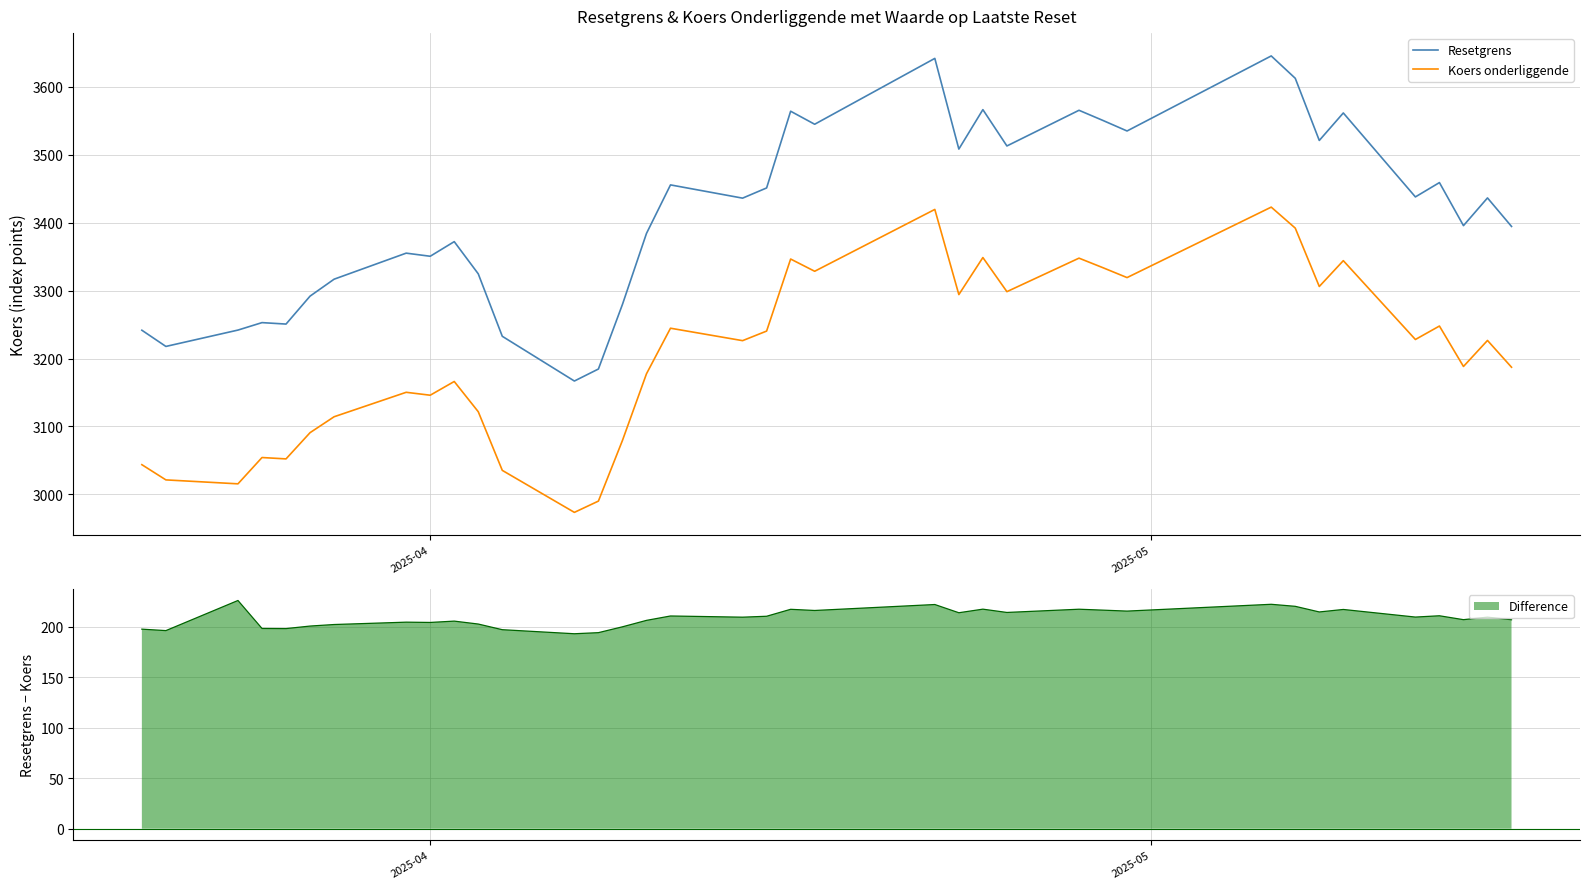

True or false: Koers onderliggende and Resetgrens intersect in this chart.

False